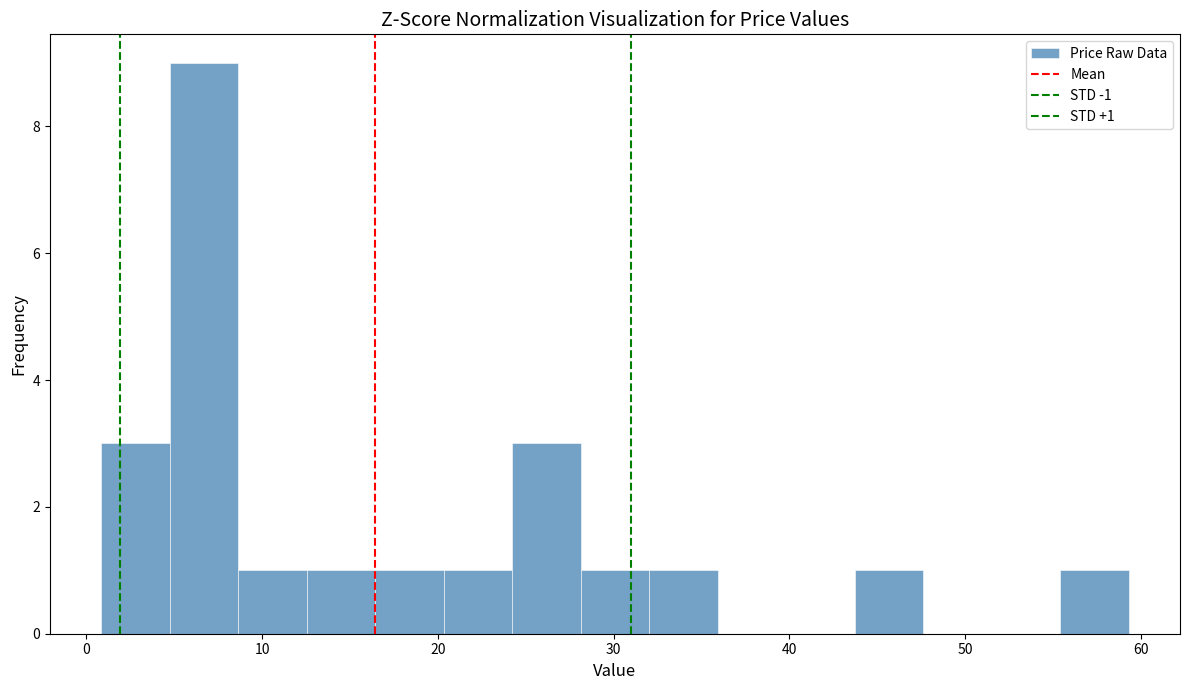

Around what value on the x-axis is the tallest bar? Give the approximate position of its centre, as read against the axis.

7